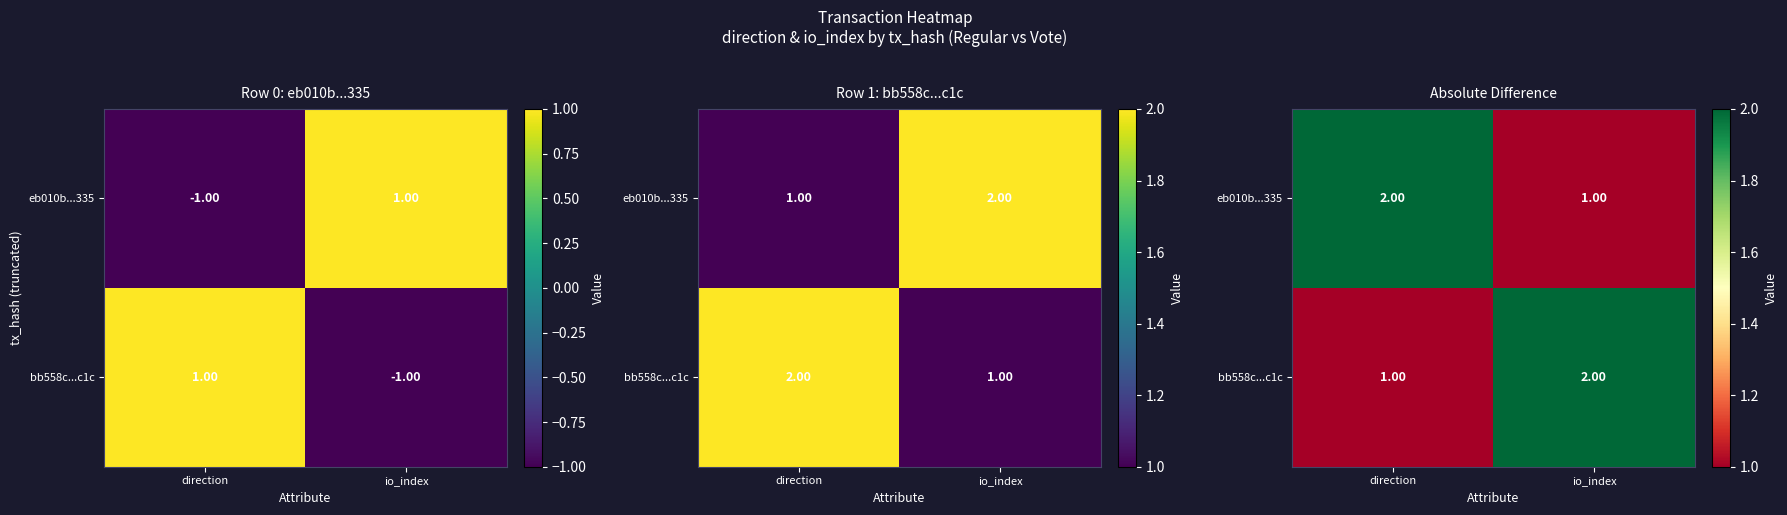

What is the maximum value for eb010b...335?

2